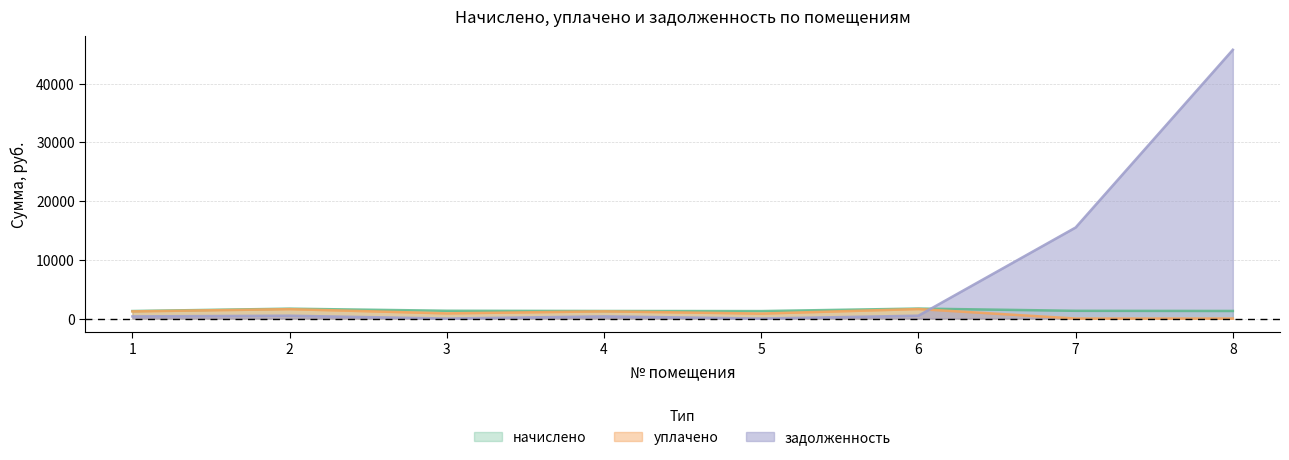

Which category has the lowest value in the начислено series?

5